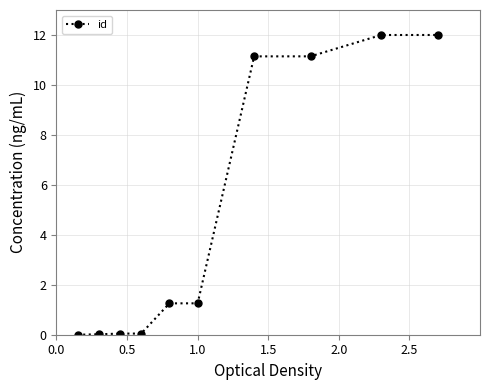

What is the sum of all values?

48.9